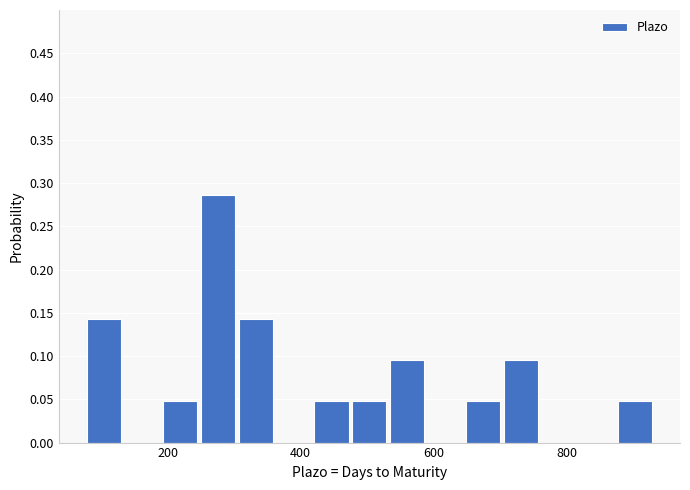

Read against the x-axis, roughly where is the centre of the tallest bar?

280